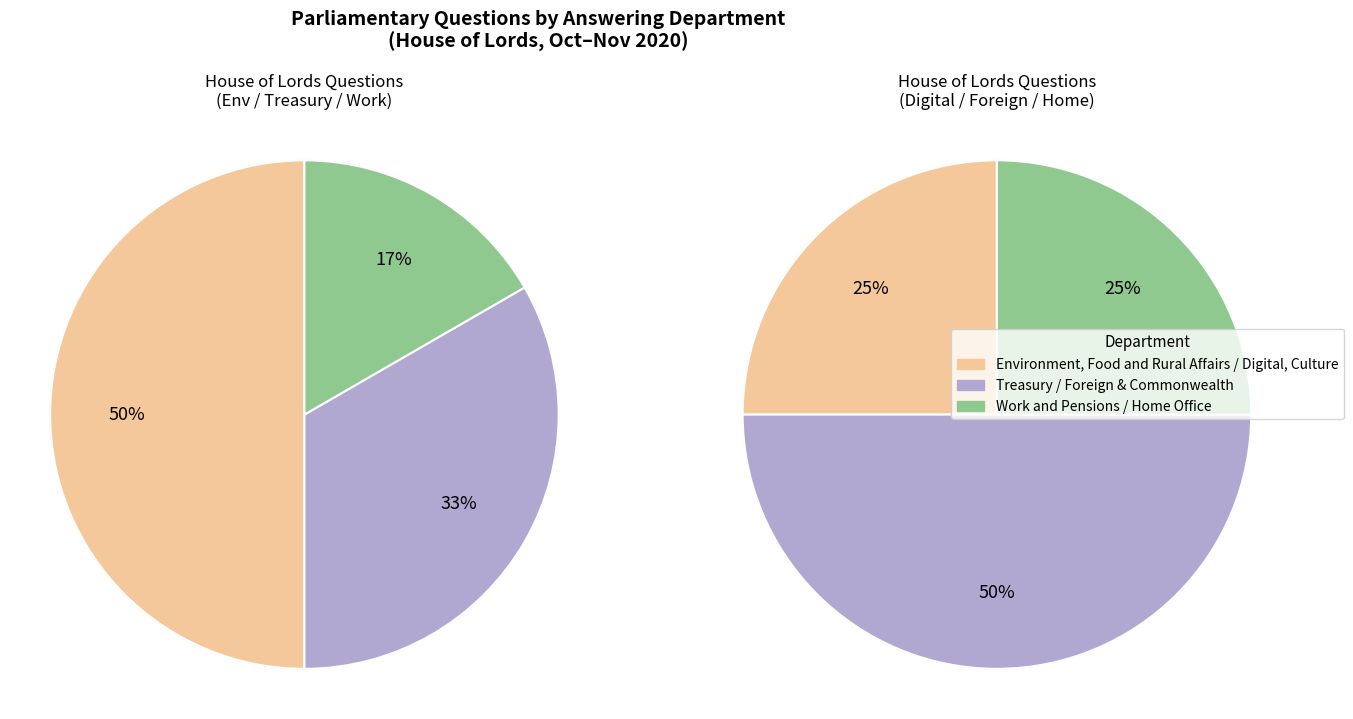

How many slices are in this pie chart?

6